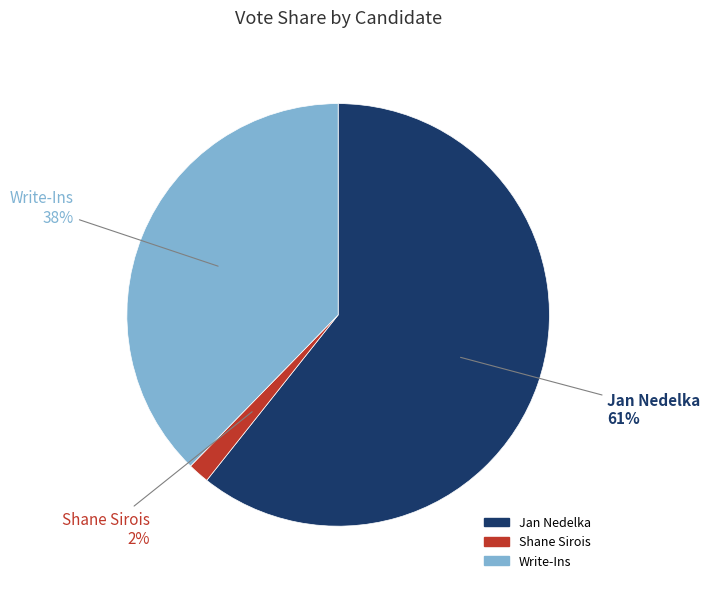

To the nearest percent, what is the difference between the Jan Nedelka and Write-Ins slice percentages?

23%